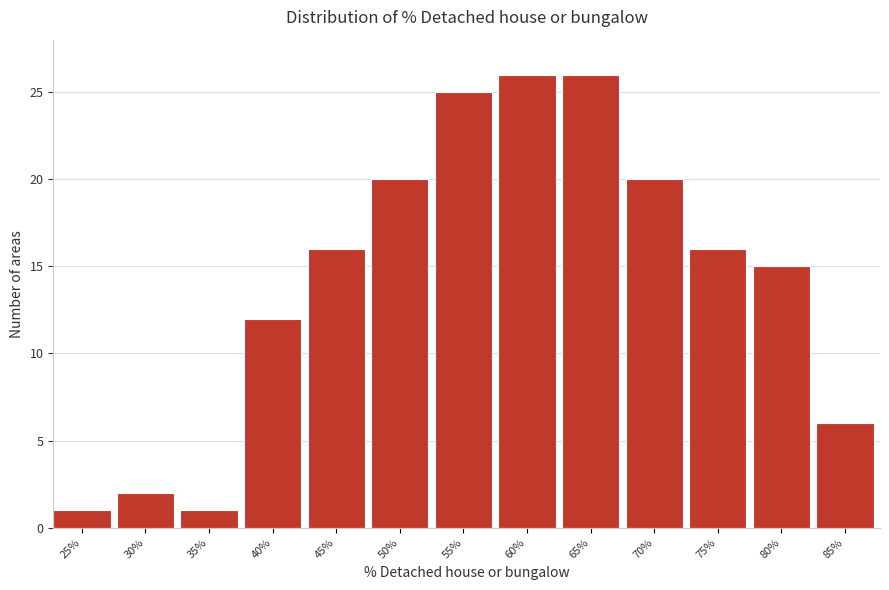

Reading left to right, what are all the values shown in this chart?

1	2	1	12	16	20	25	26	26	20	16	15	6